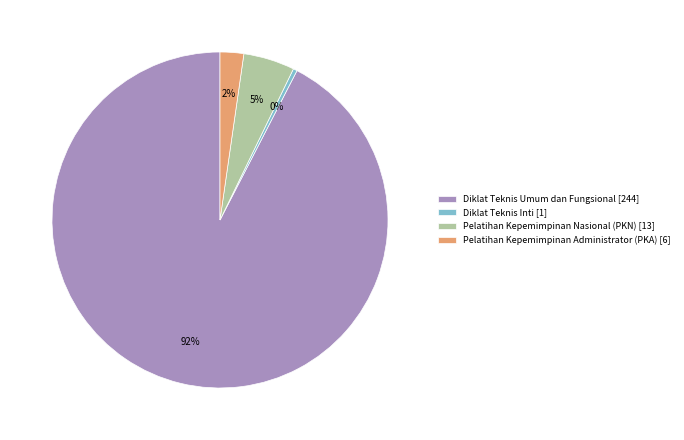

What is the majority slice?

Diklat Teknis Umum dan Fungsional [244]